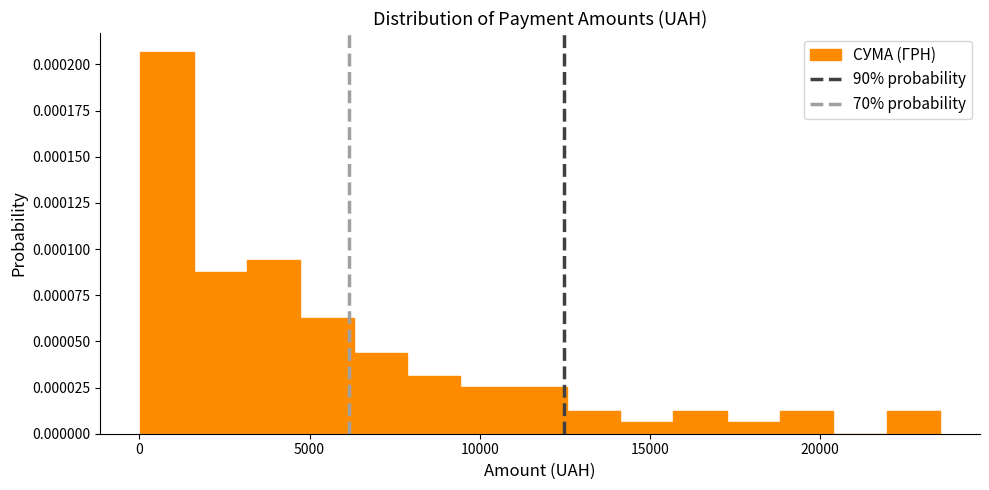

Read against the x-axis, roughly where is the centre of the tallest bar?

1000